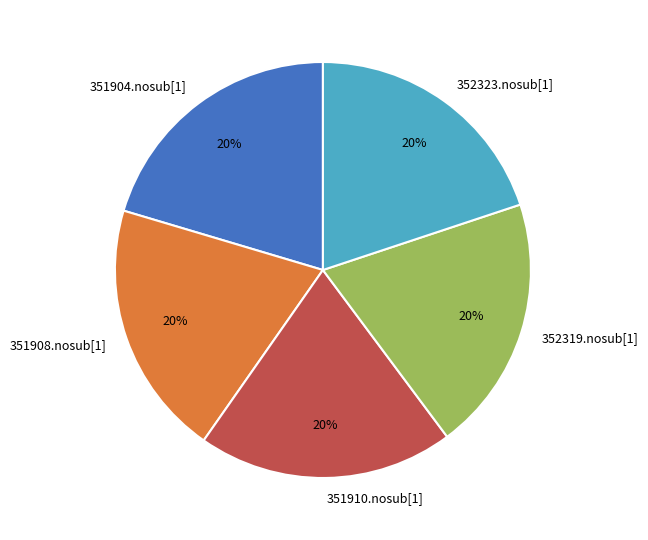

What is the ratio of the value at 351904.nosub[1] to the value at 352319.nosub[1]?

1.0